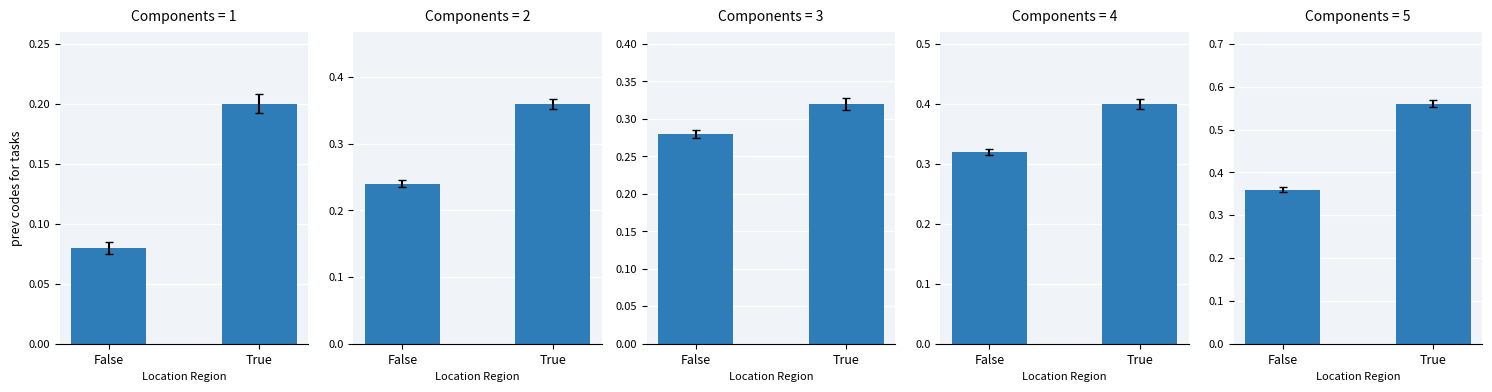

List the labels in order of value, smallest first.

False, True